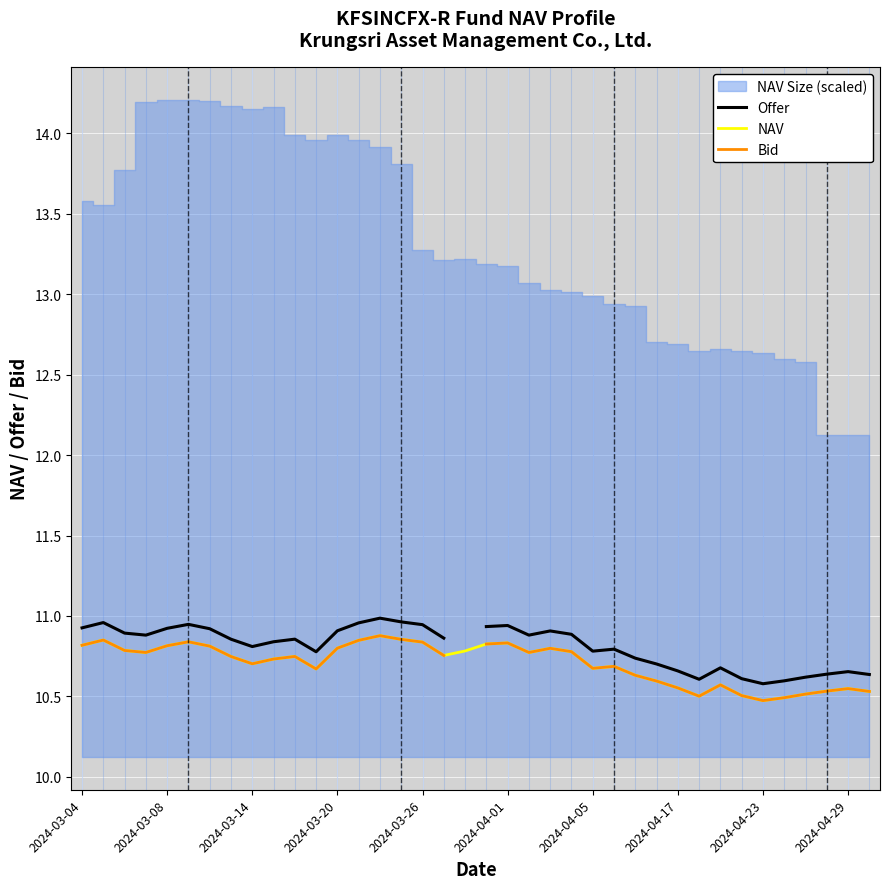

What is the difference between the maximum and second lowest values in the NAV series?

0.4